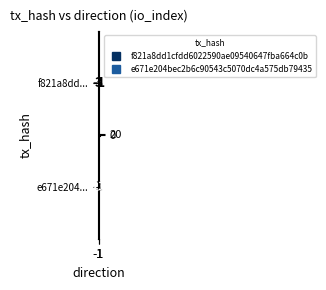

What is the maximum value shown in the chart?

23